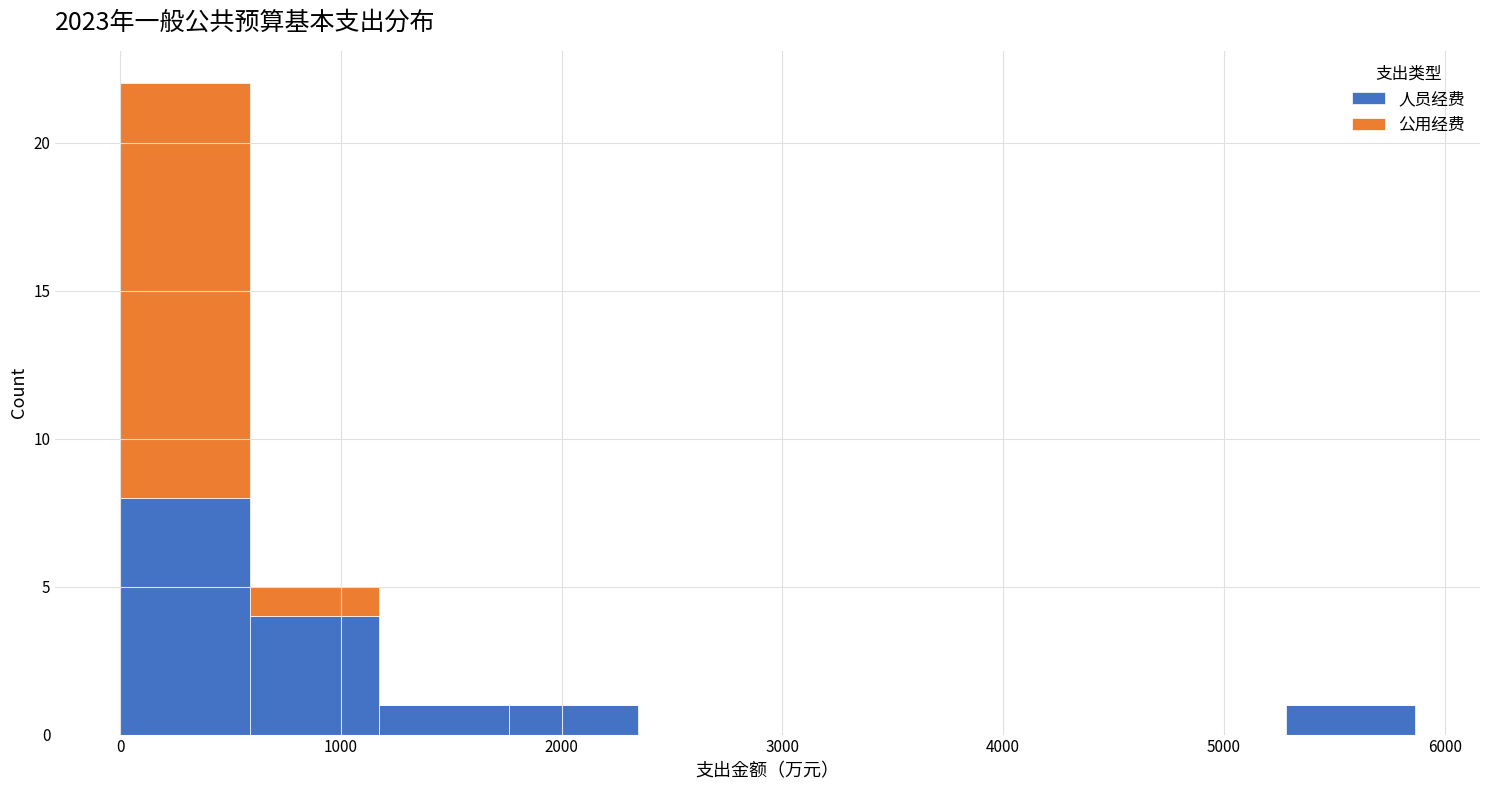

What is the total height of the stacked bar covering 1800 to 2300 on the x-axis? Neither the bar edges nor the heights are printed on the chart, so give them approximately, as read against the axes.

1